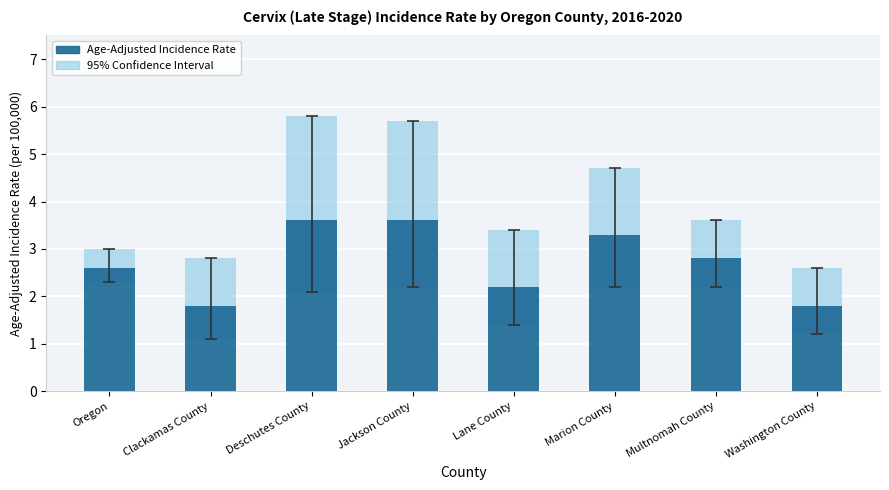

Count the number of data series in this chart.

2